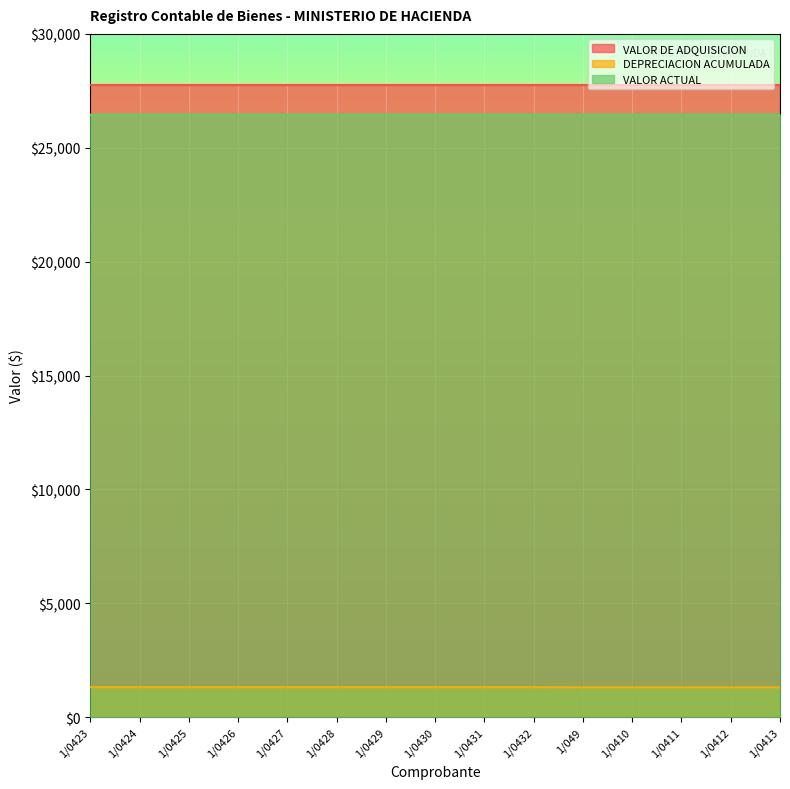

What is the average value of the VALOR ACTUAL series?

26453.6